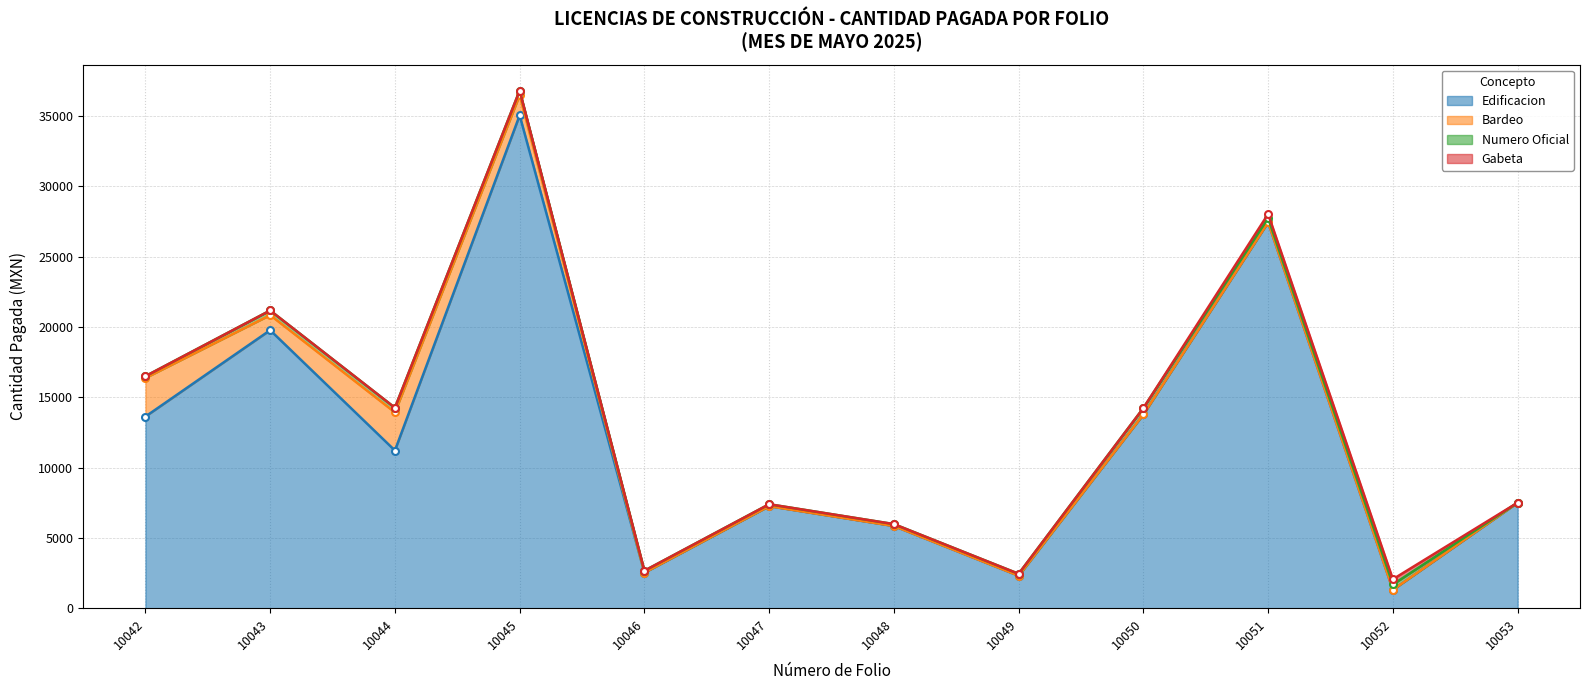

What is the difference between the maximum and minimum values in the Gabeta series?

374.3